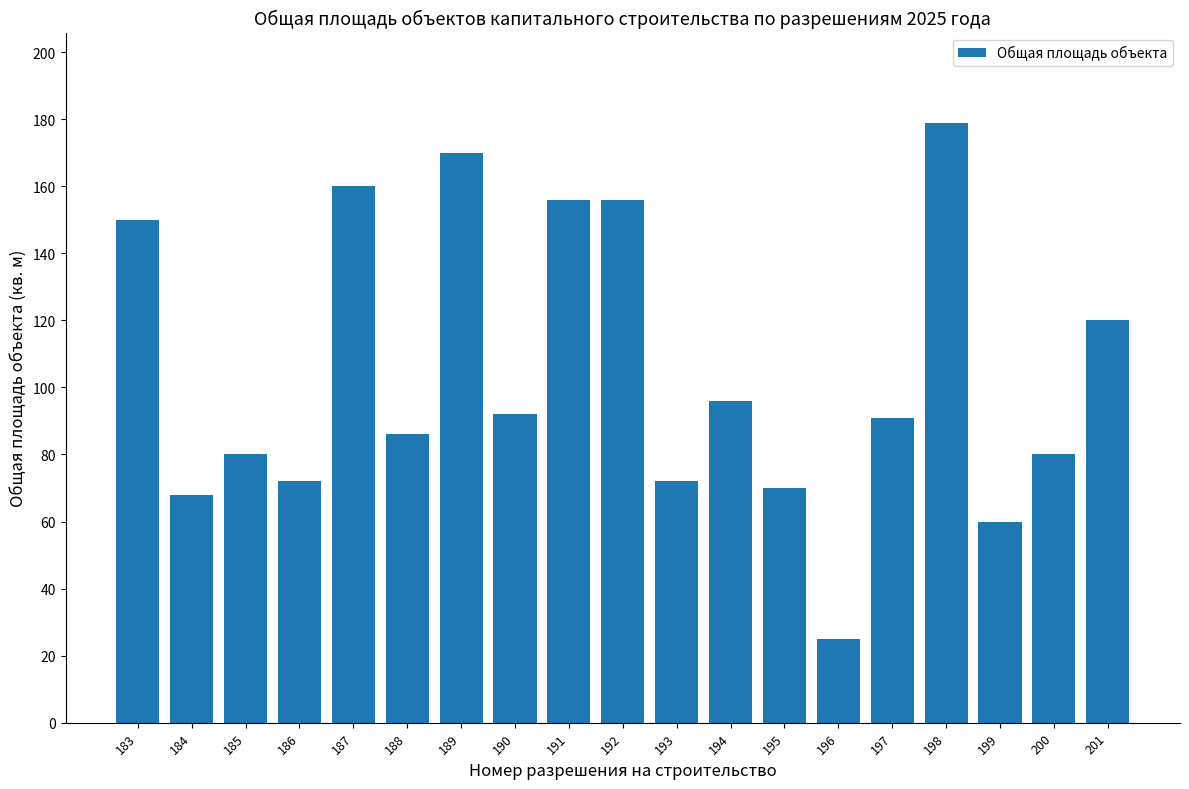

The chart shows a value of 150 at 183. True or false?

True